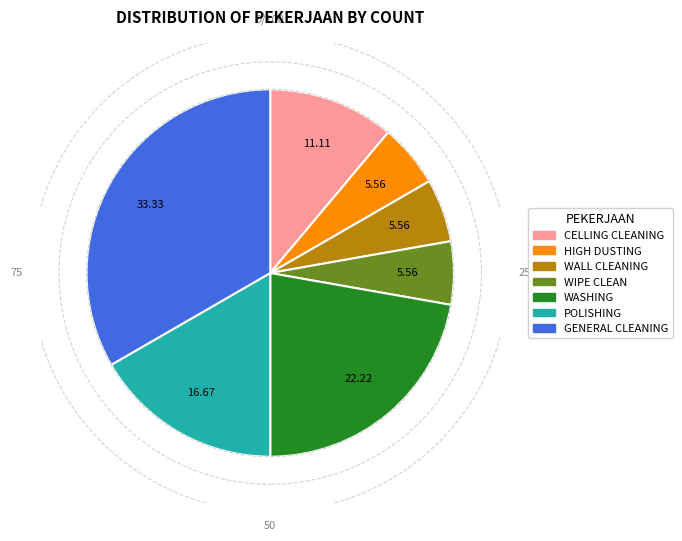

Which has a higher value, WALL CLEANING or WASHING?

WASHING